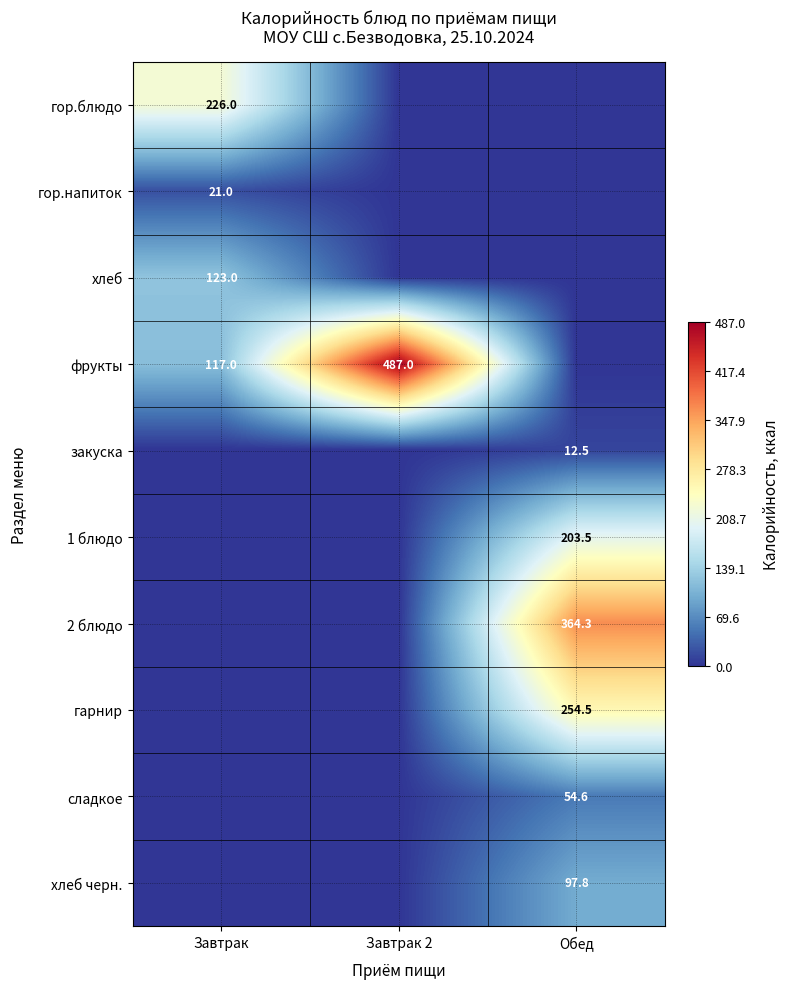

The value of фрукты at Завтрак 2 is 487.0. True or false?

True